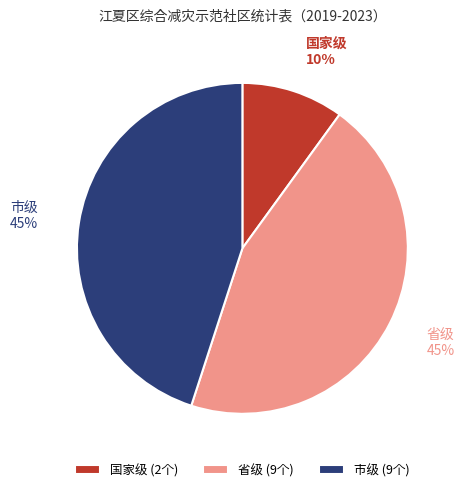

To the nearest percent, what percentage of the pie is 市级?

45%